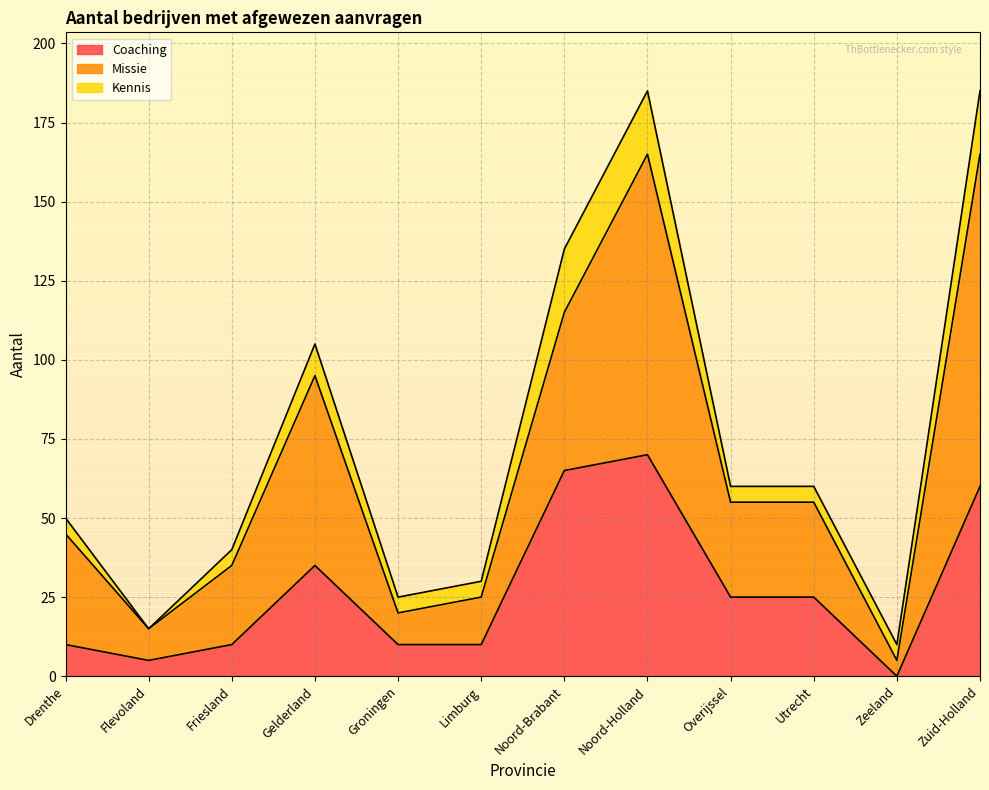

The value of Missie at Noord-Holland is 95. True or false?

True